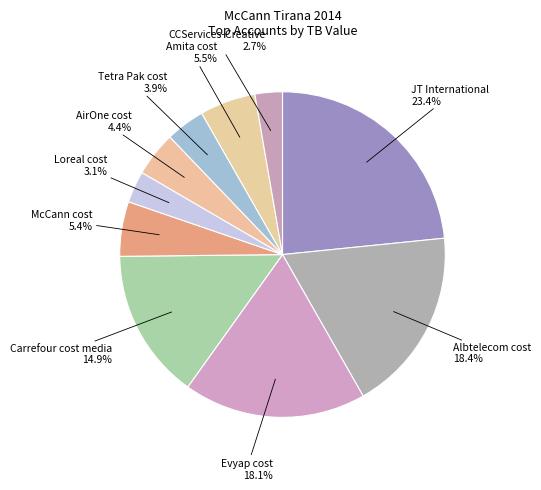

Does Amita cost represent more than half of the total?

No